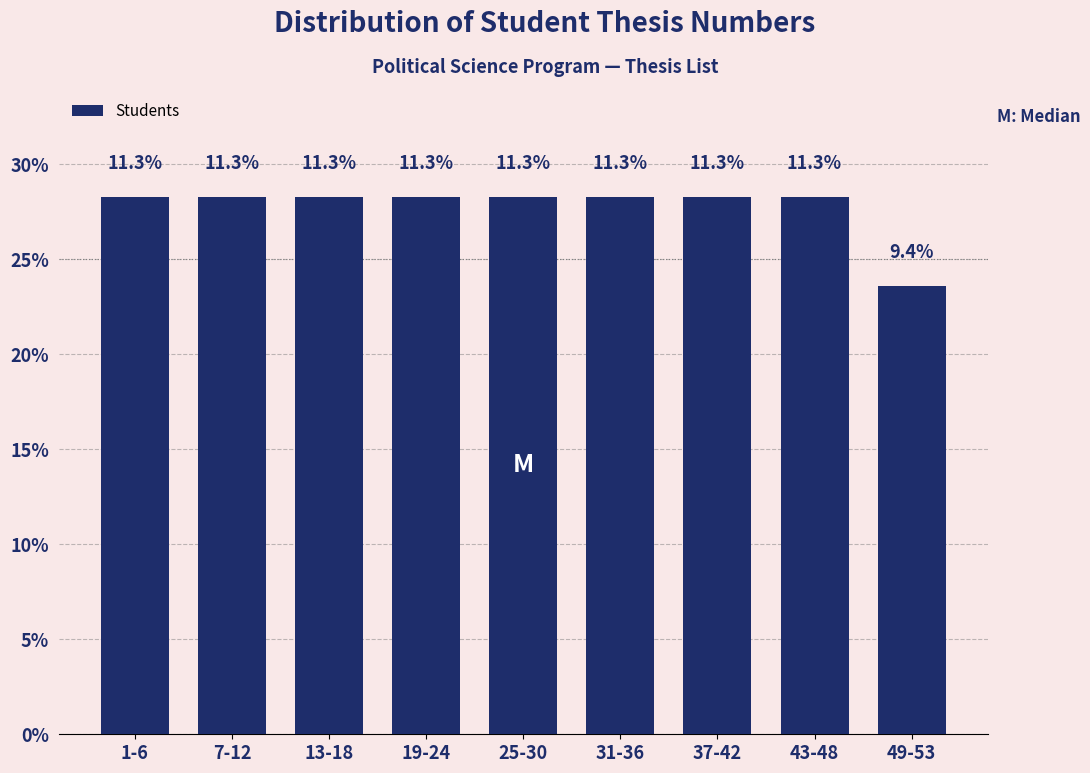

Are the bars horizontal?

No